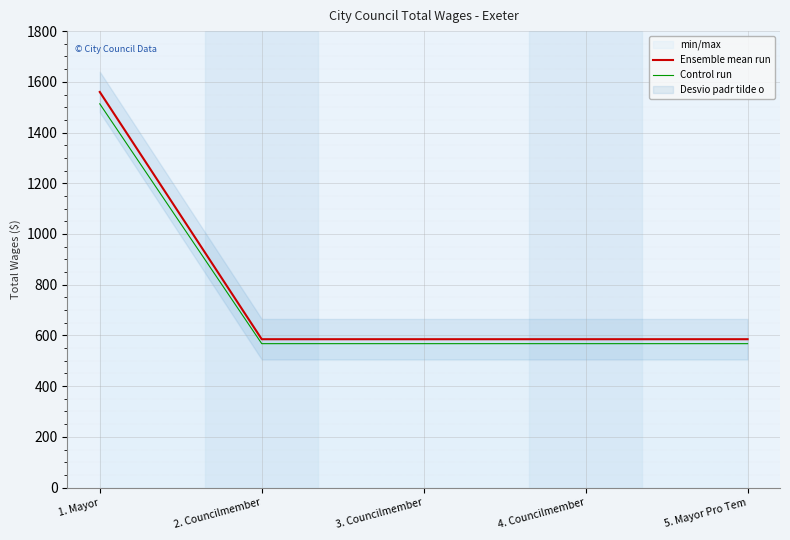

What is the average value of the Control run series?

756.6